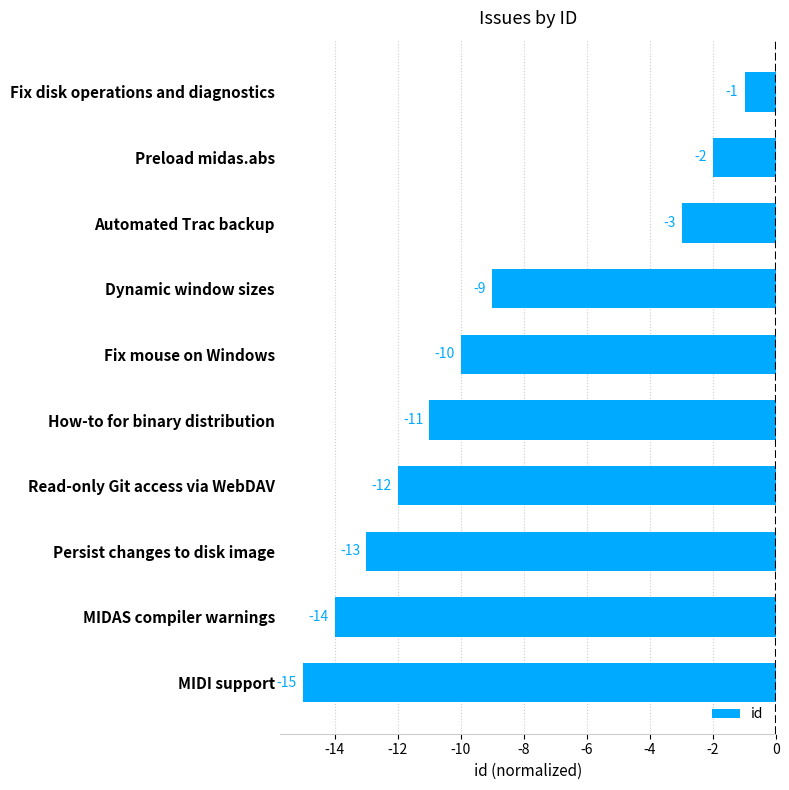

Reading bottom to top, what are all the values shown in this chart?

-15	-14	-13	-12	-11	-10	-9	-3	-2	-1